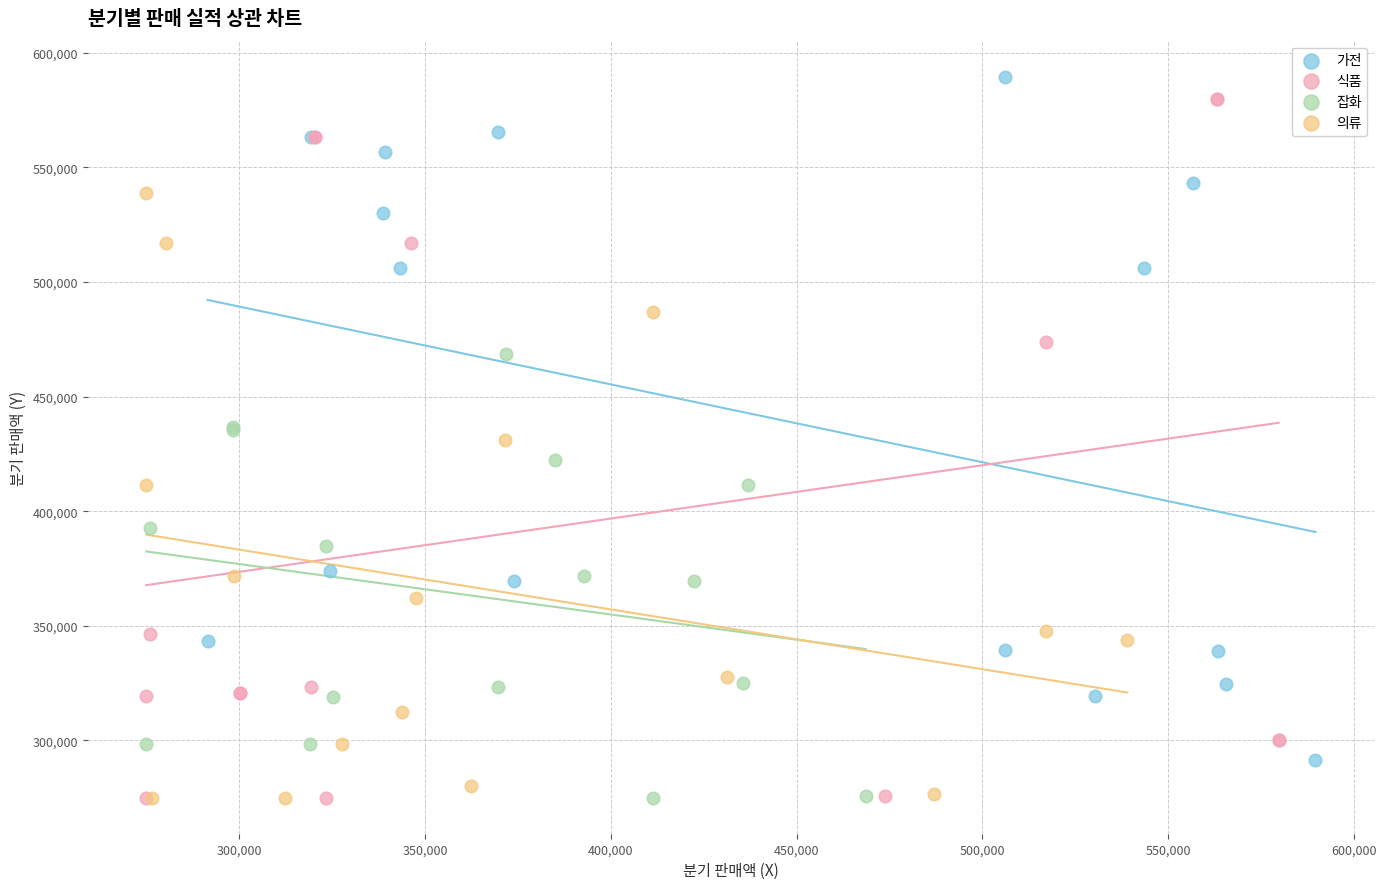

What are all the series names shown in the legend?

가전, 식품, 잡화, 의류